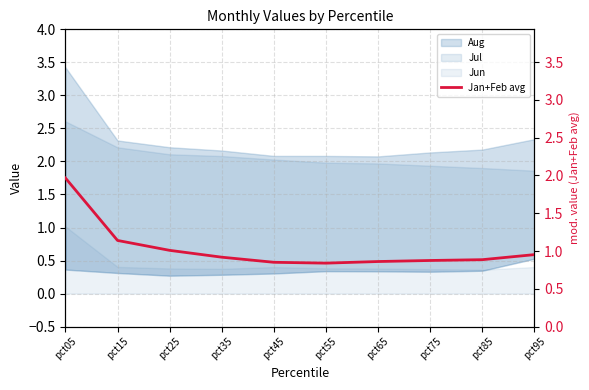

Does the chart have visible grid lines?

Yes